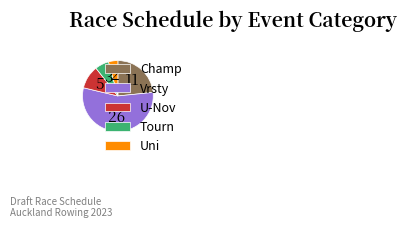

Is the sum of Tourn and Vrsty greater than half?

Yes